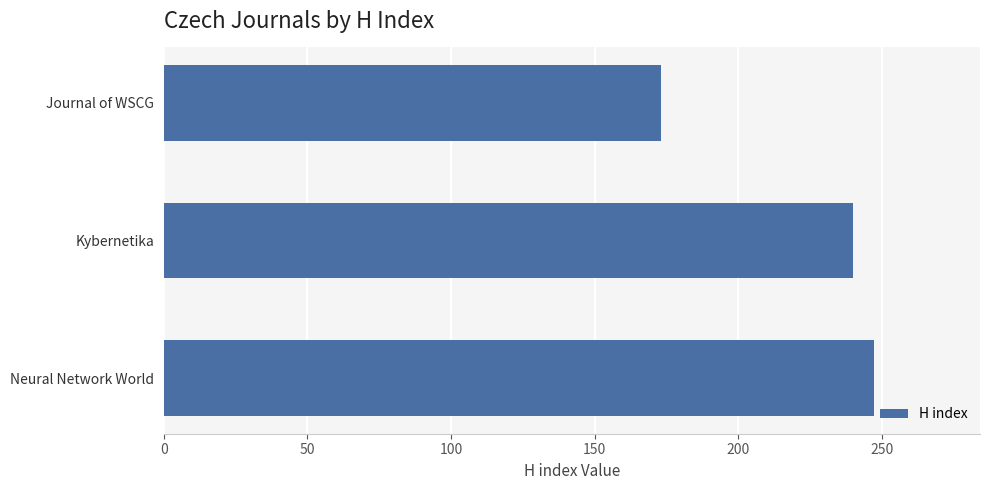

List the labels in order of value, smallest first.

Journal of WSCG, Kybernetika, Neural Network World